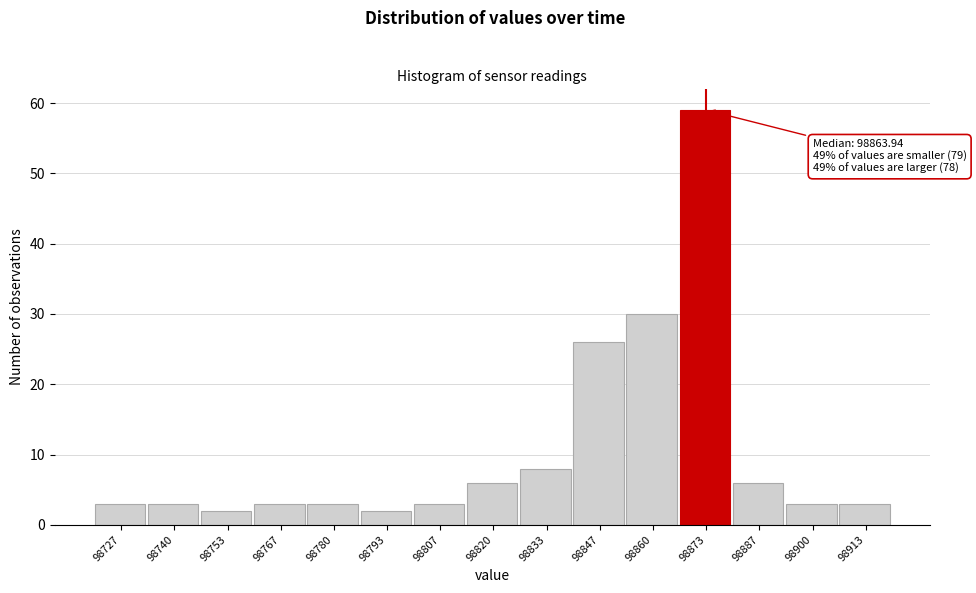

Which range on the x-axis has the tallest bar?

98866 to 98880